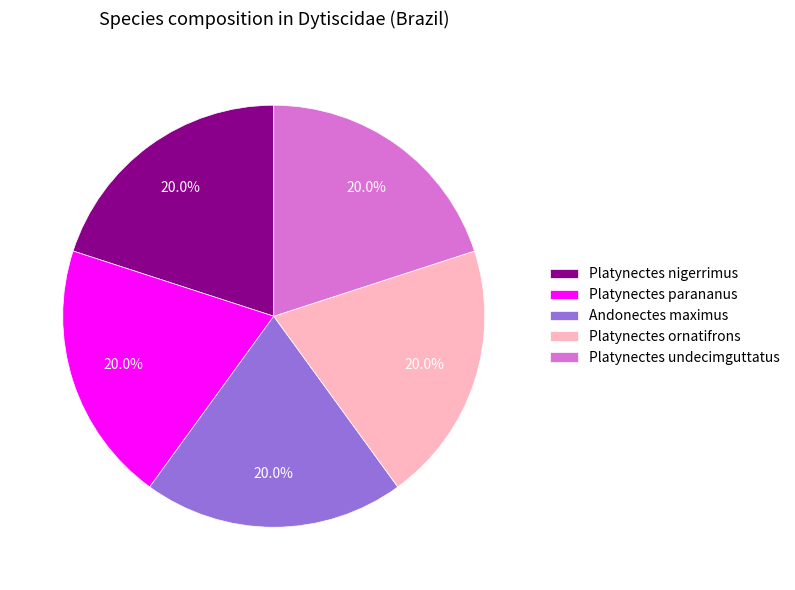

To the nearest percent, what portion does Platynectes ornatifrons represent?

20%